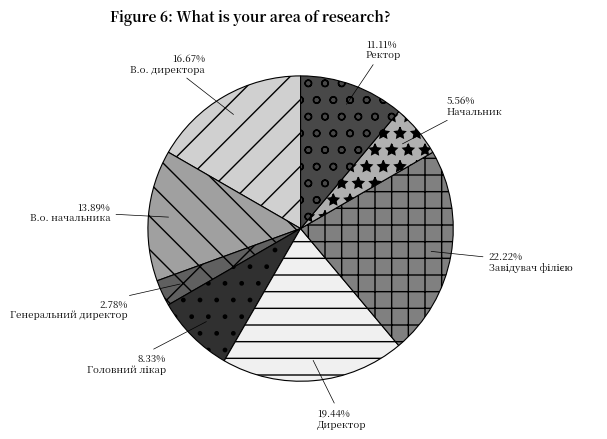

How much of the chart is everything except В.о. директора?

83.3%